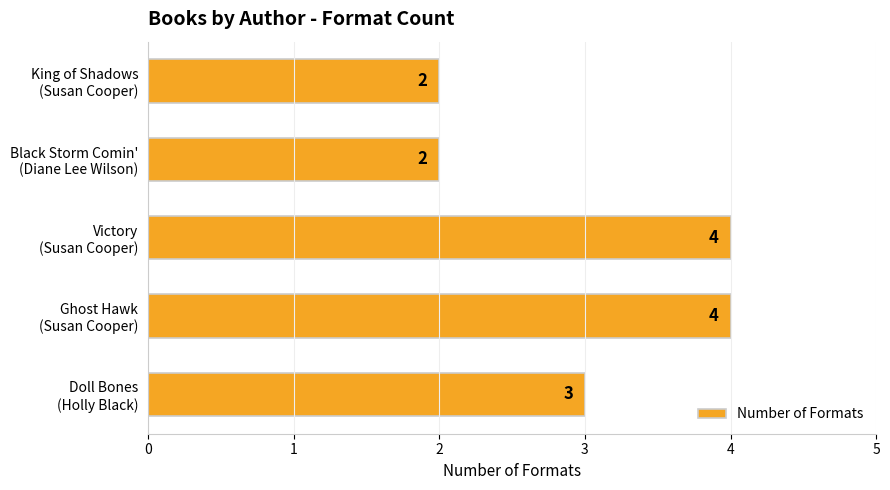

What is the maximum value shown in the chart?

4